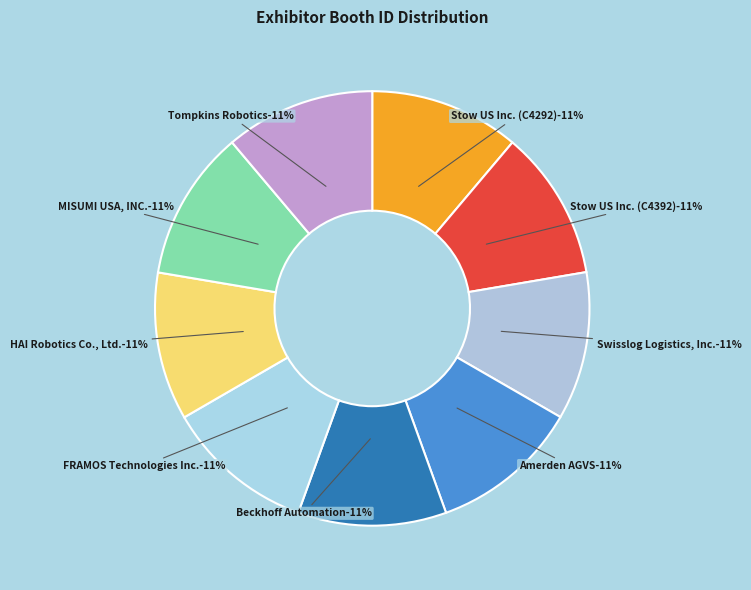

Is there any slice that represents more than half of the pie?

No